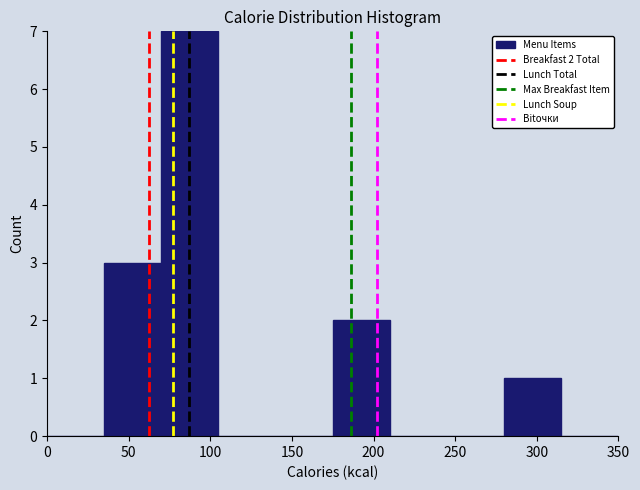

Which range on the x-axis has the tallest bar?

70 to 105